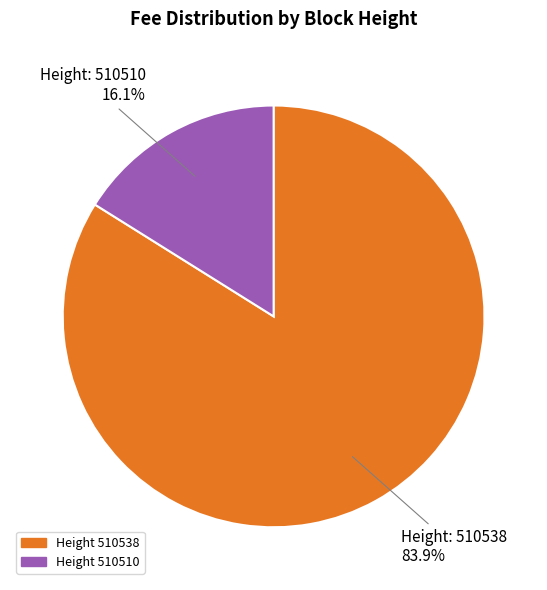

What percentage do Height 510538 and Height 510510 together represent?

100.0%